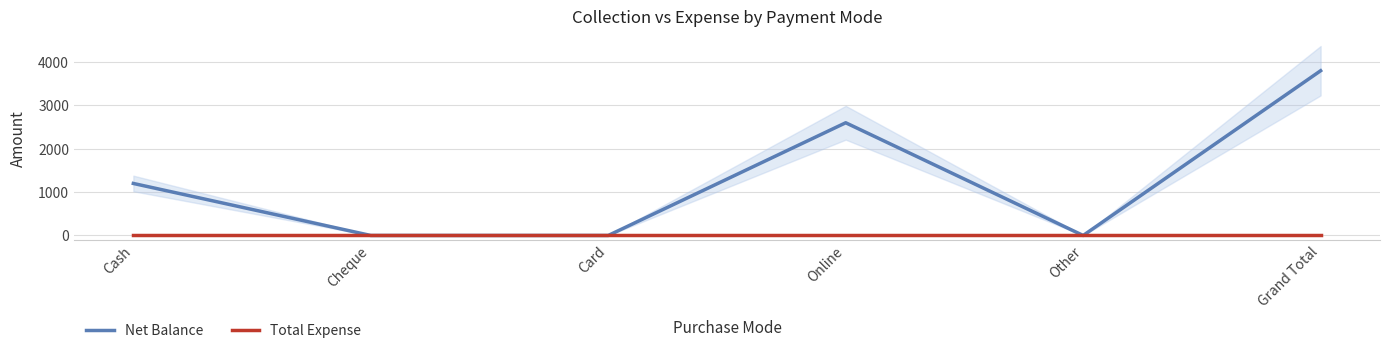

True or false: Total Expense and Net Balance cross at least once.

False